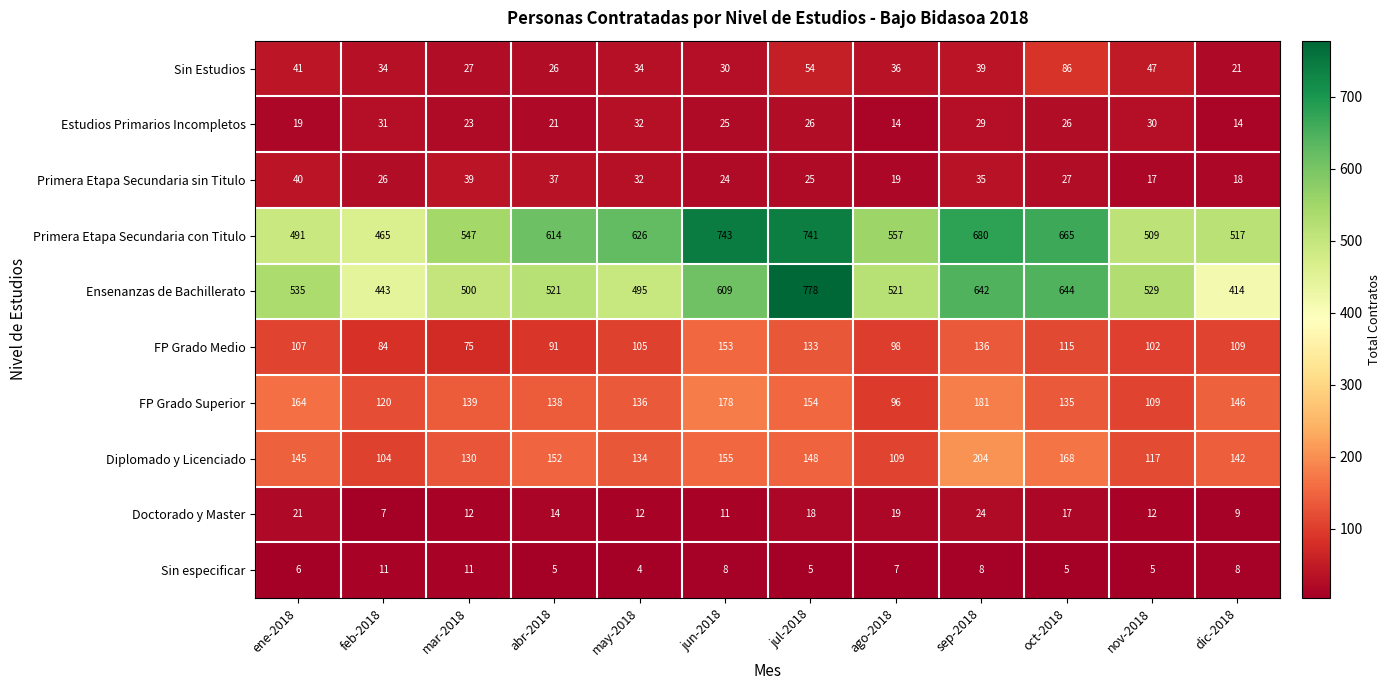

What is the difference between the Diplomado y Licenciado values at ene-2018 and feb-2018?

41